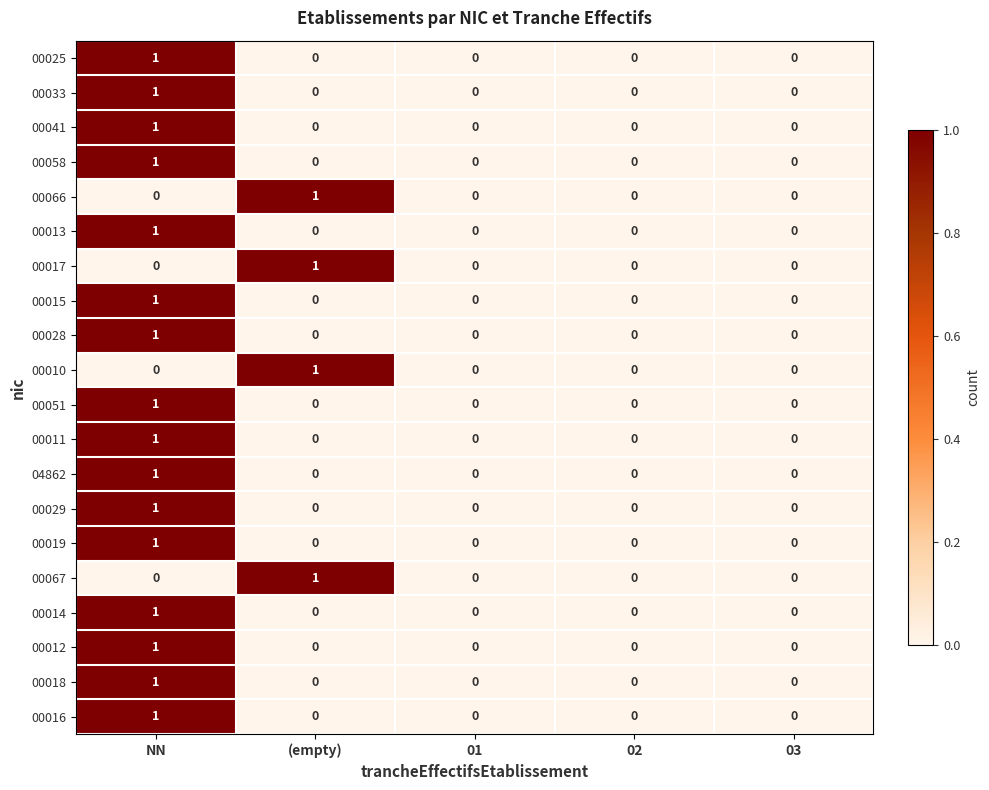

What is the spread (max minus min) of values at (empty)?

1